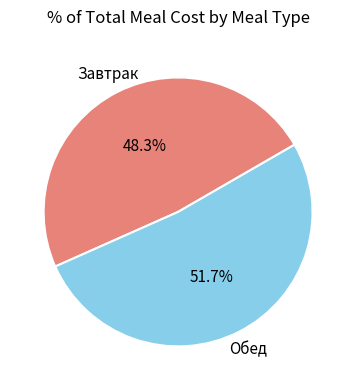

Does any single category account for the majority?

Yes